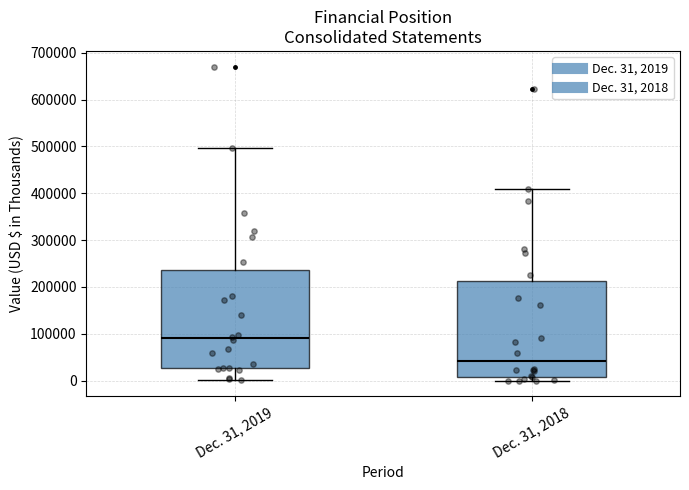

Reading left to right, transcribe this box plot: for each box, give where its median line is, the range the box spans, and where its two whiskers end, as read against the y-axis. The values are not printed on the chart, so give them approximately, as read against the axis.

Dec. 31, 2019: median 90000, box 30000 to 240000, whiskers 0 to 500000
Dec. 31, 2018: median 40000, box 10000 to 210000, whiskers 0 to 410000